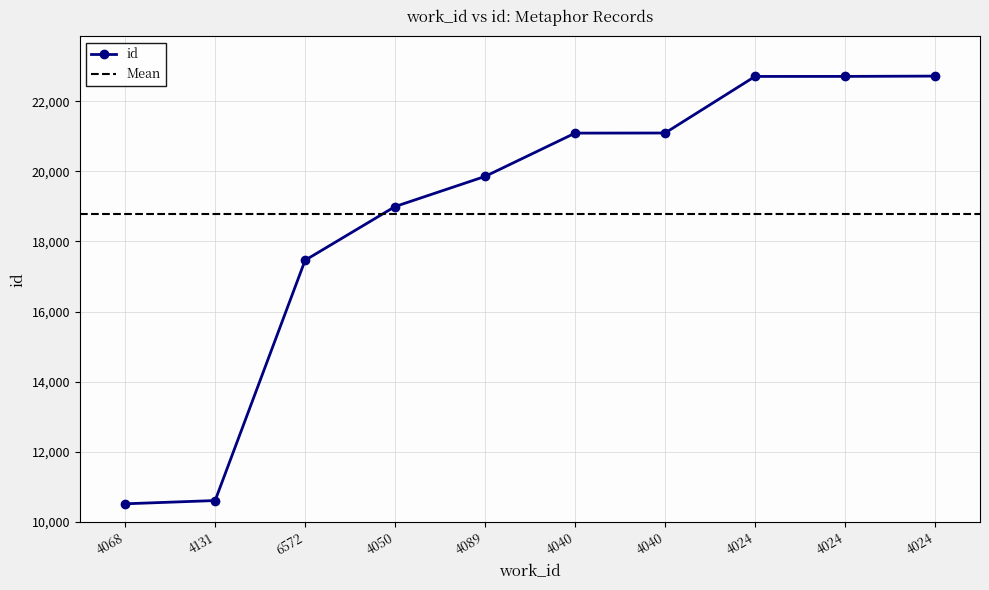

What is the label of the 1st point from the left?

4068